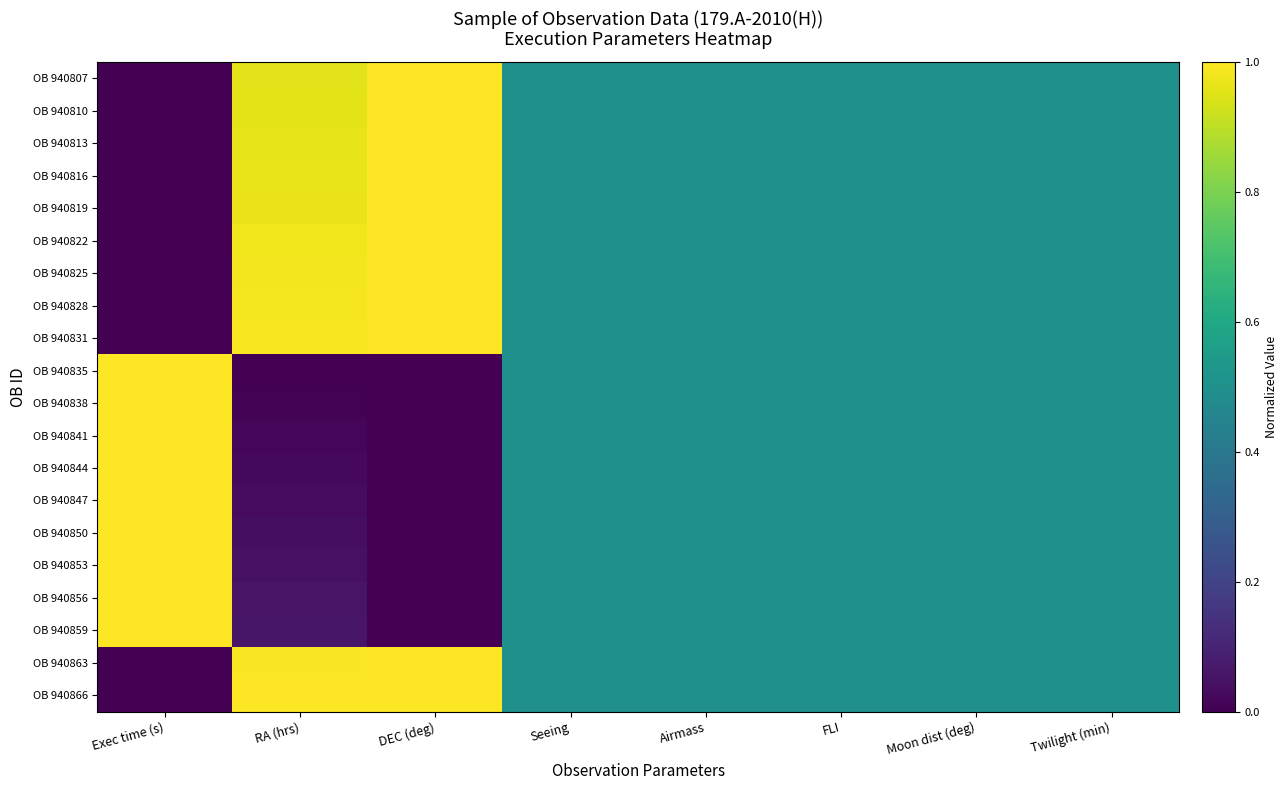

Which category has the lowest value across all series?

Exec time (s)